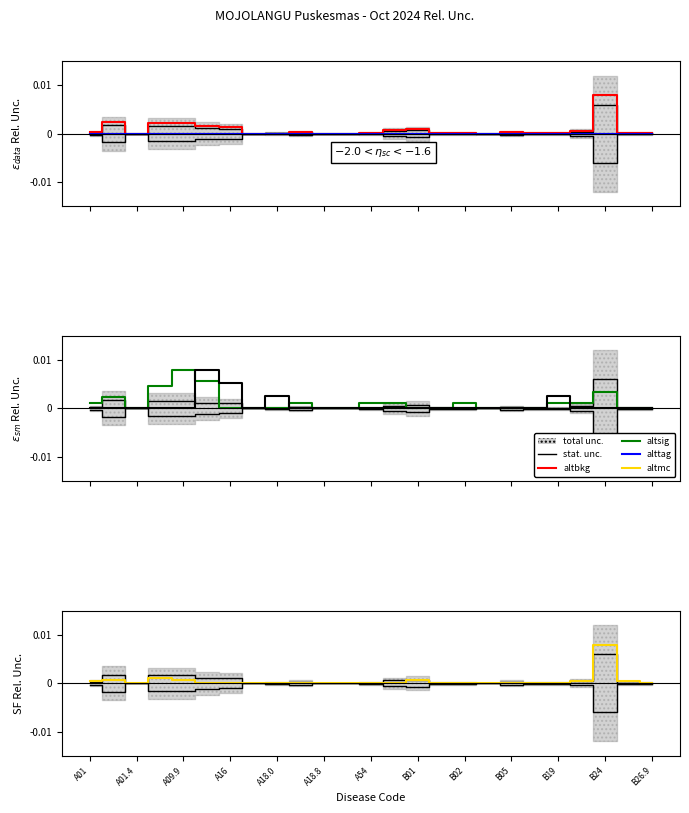

Is the value of col_55 (Total Baru L) at B01 greater than the value of col_19 (5-9 Baru L) at B18.1?

Yes